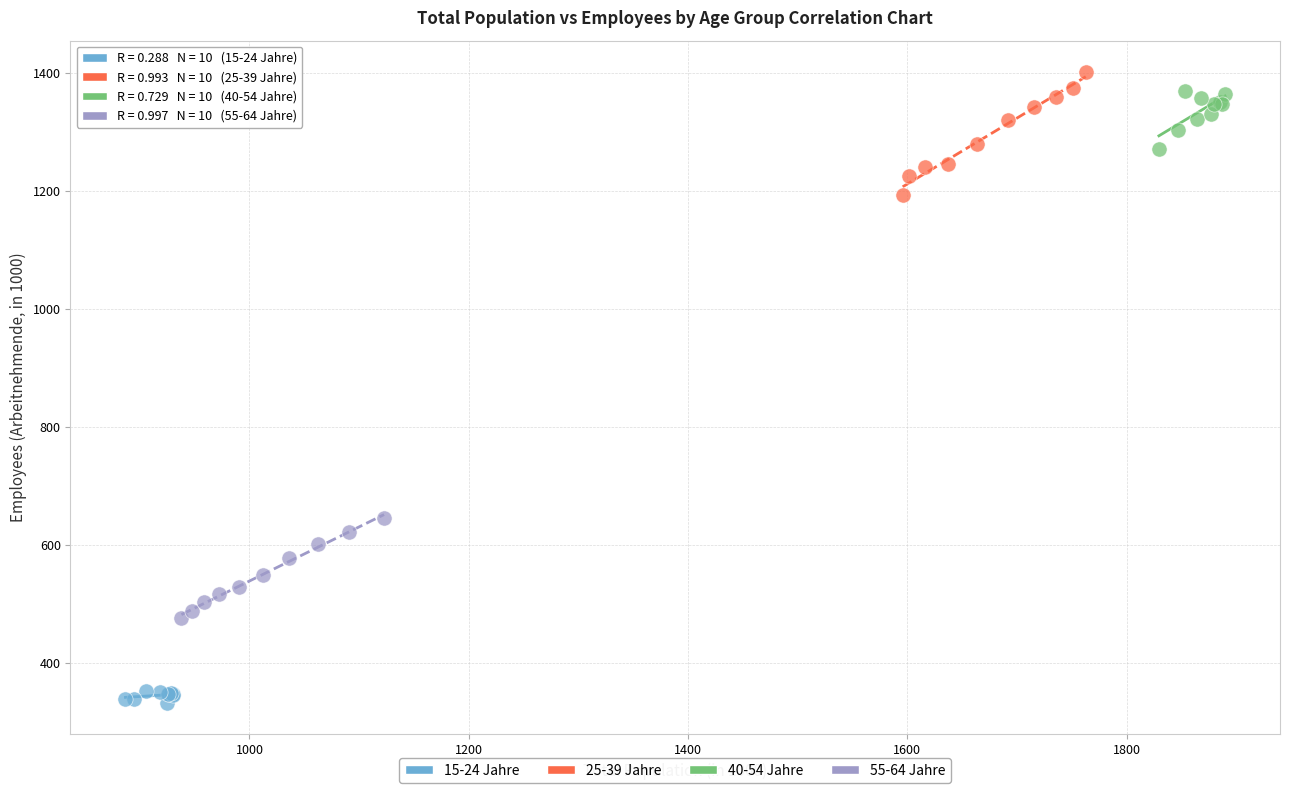

Which series contains the lowest Y value?

15-24 Jahre